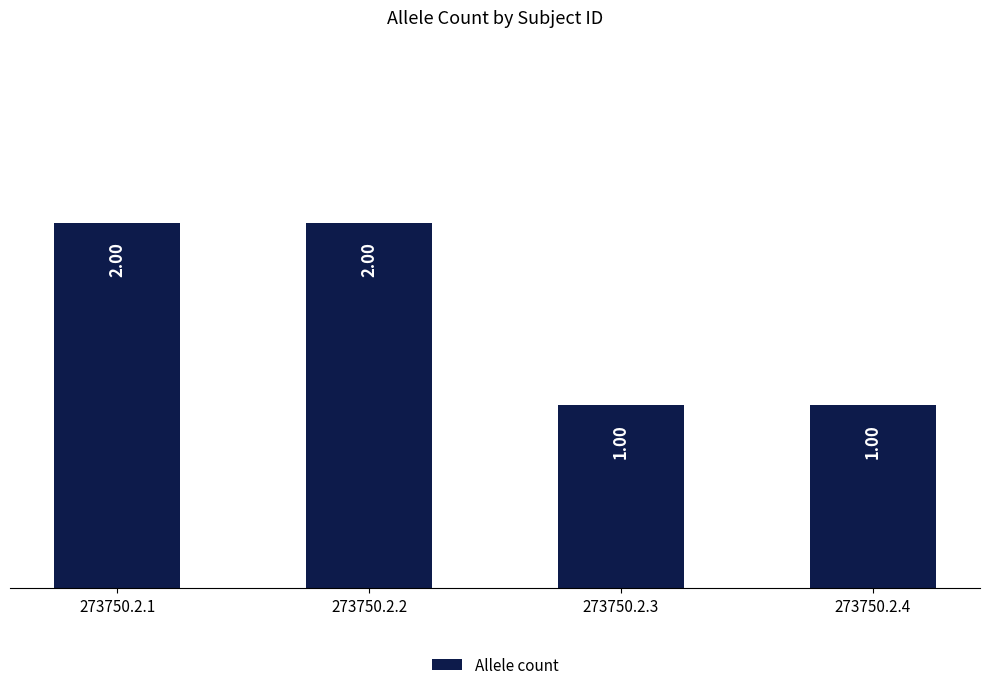

What is the difference between the second highest and second lowest values?

1